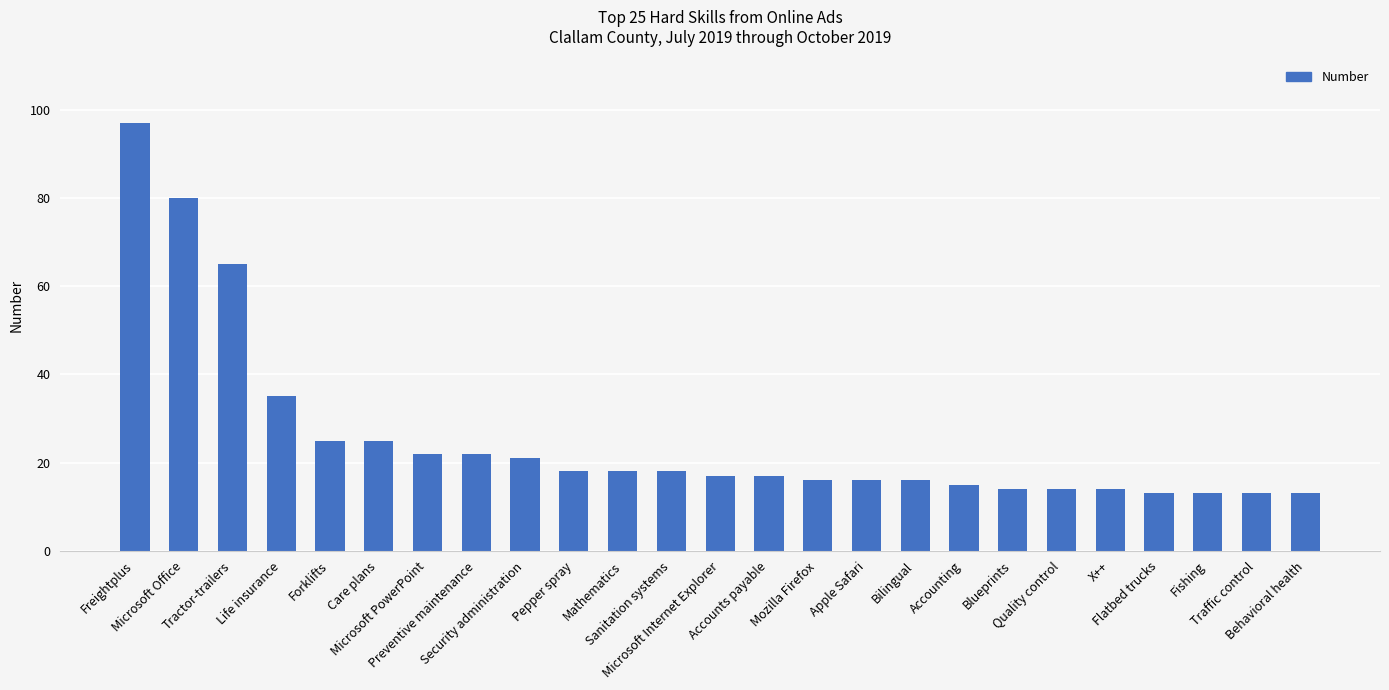

The chart shows a value of 97 at Freightplus. True or false?

True